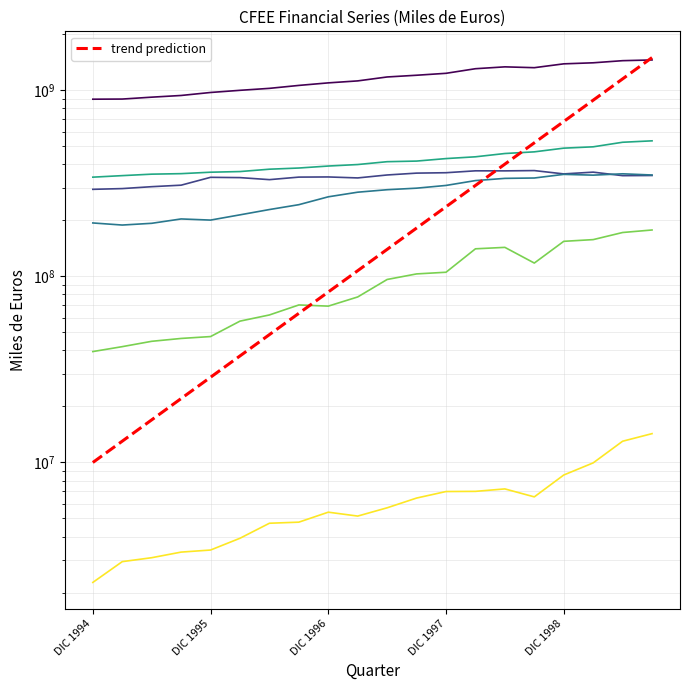

What is the spread (max minus min) of values at MAR 1999?

1396163640